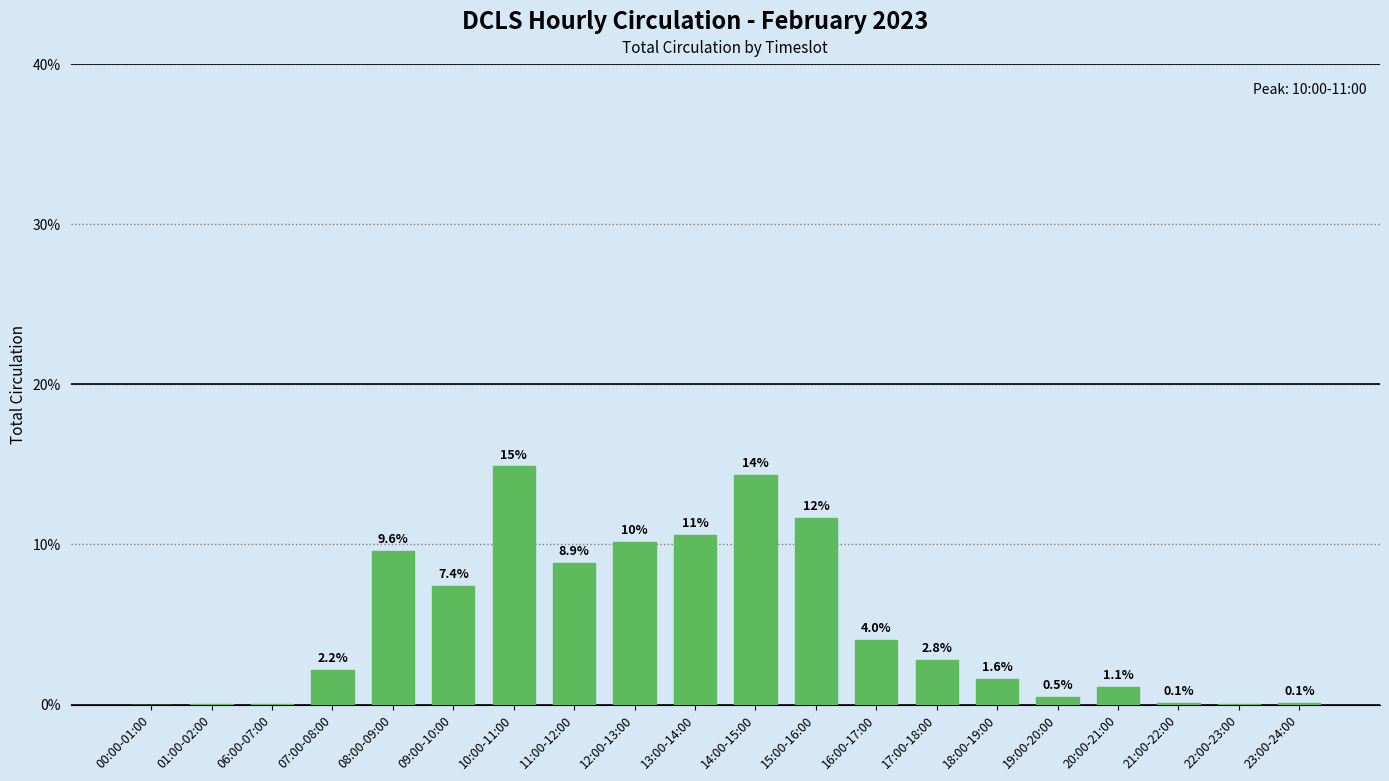

What is the sum of all values?

100.0